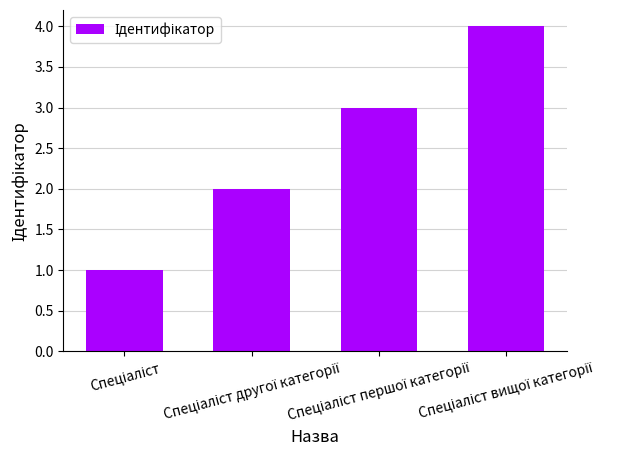

What is the value of the 2nd bar from the left?

2